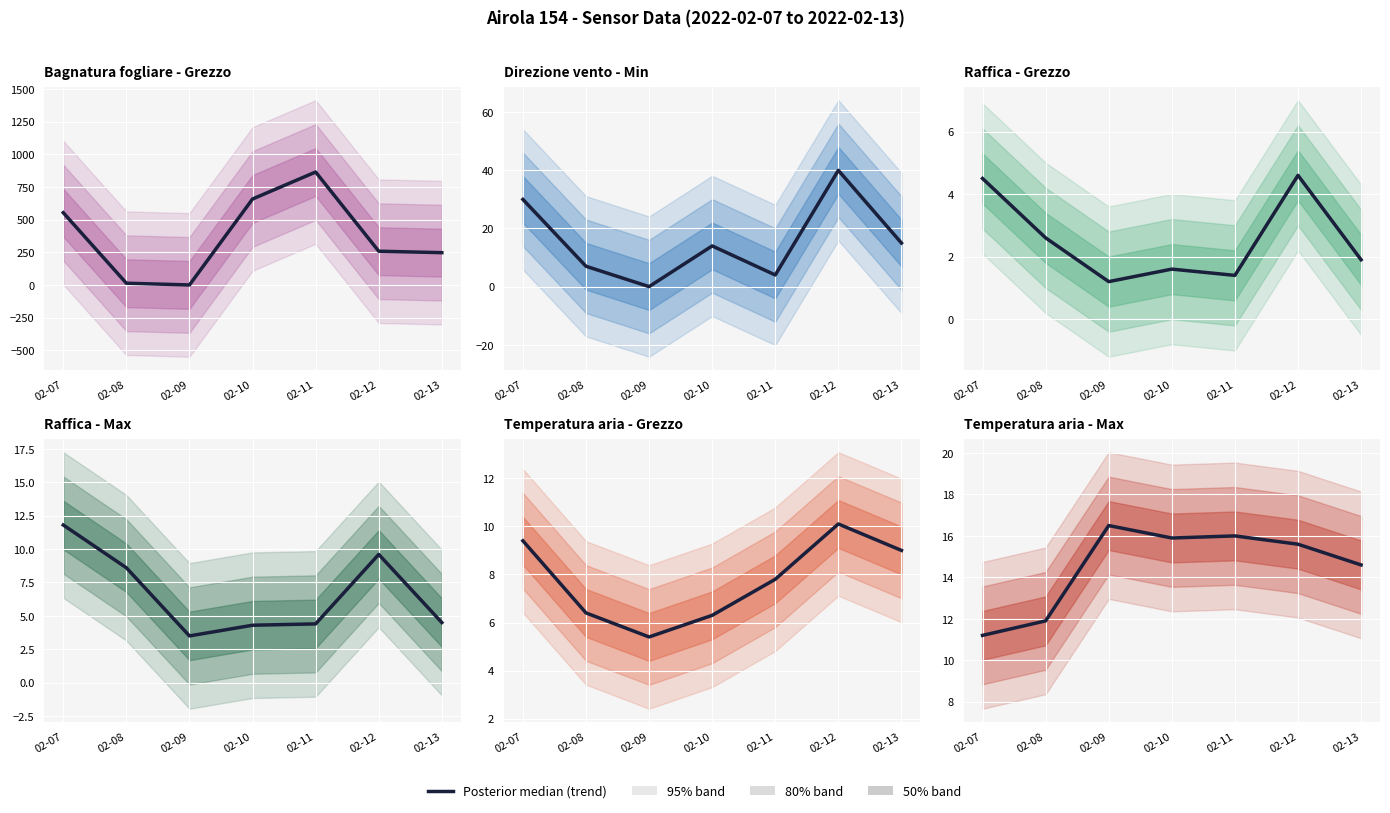

What is the sum of all Temperatura aria - Max values?

101.7